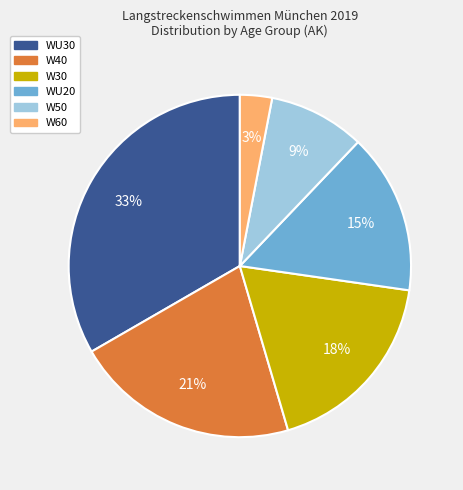

How many segments does this pie chart have?

6